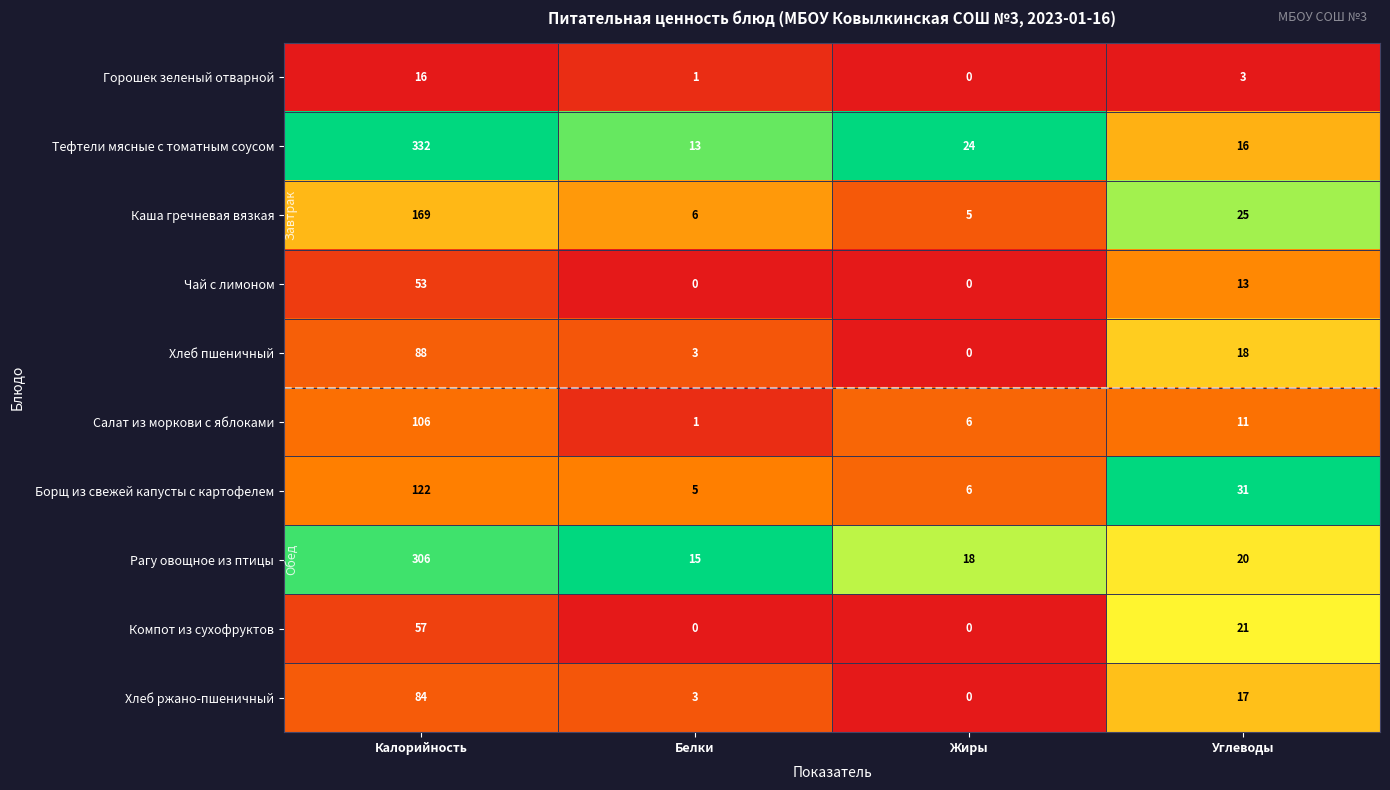

What is the sum of all Хлеб пшеничный values?

109